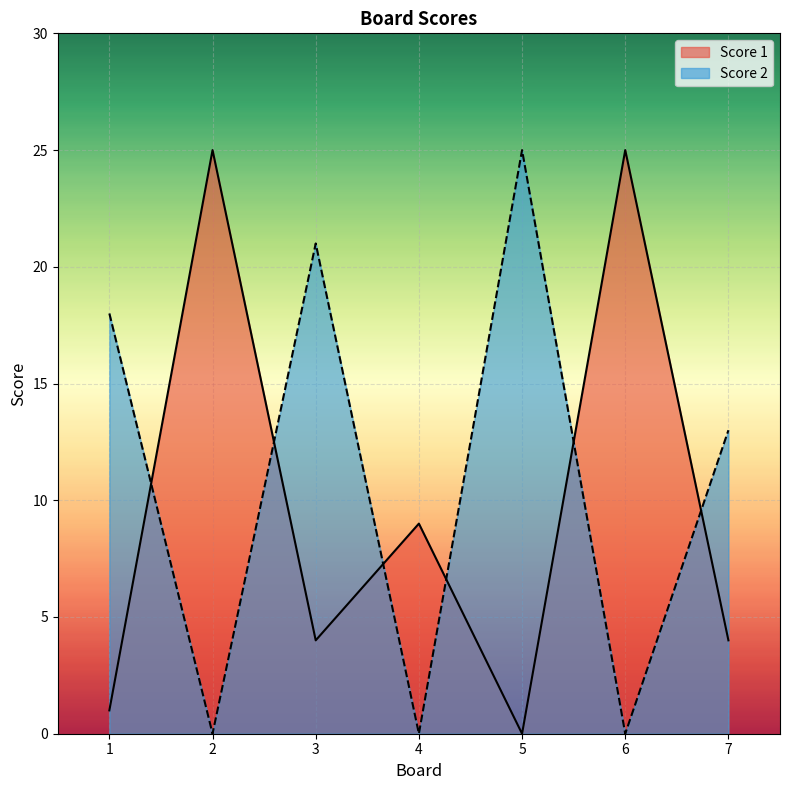

What is the maximum value shown in the chart?

25